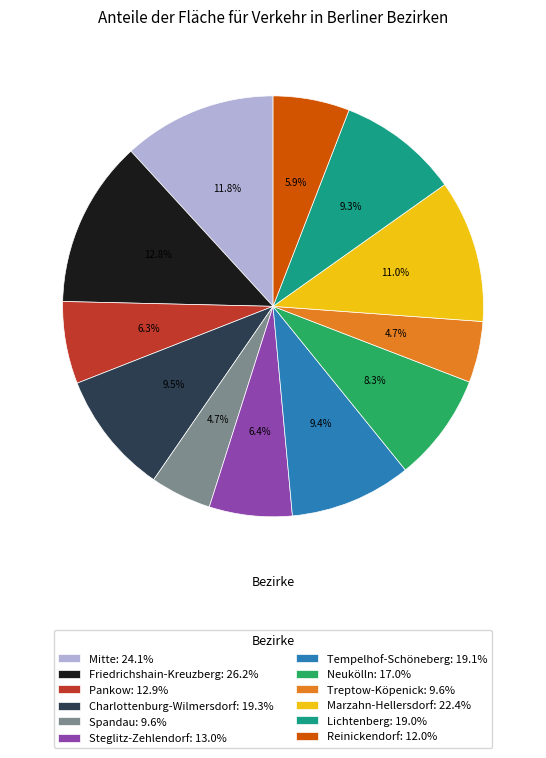

What is the largest slice in the pie chart?

Friedrichshain-Kreuzberg